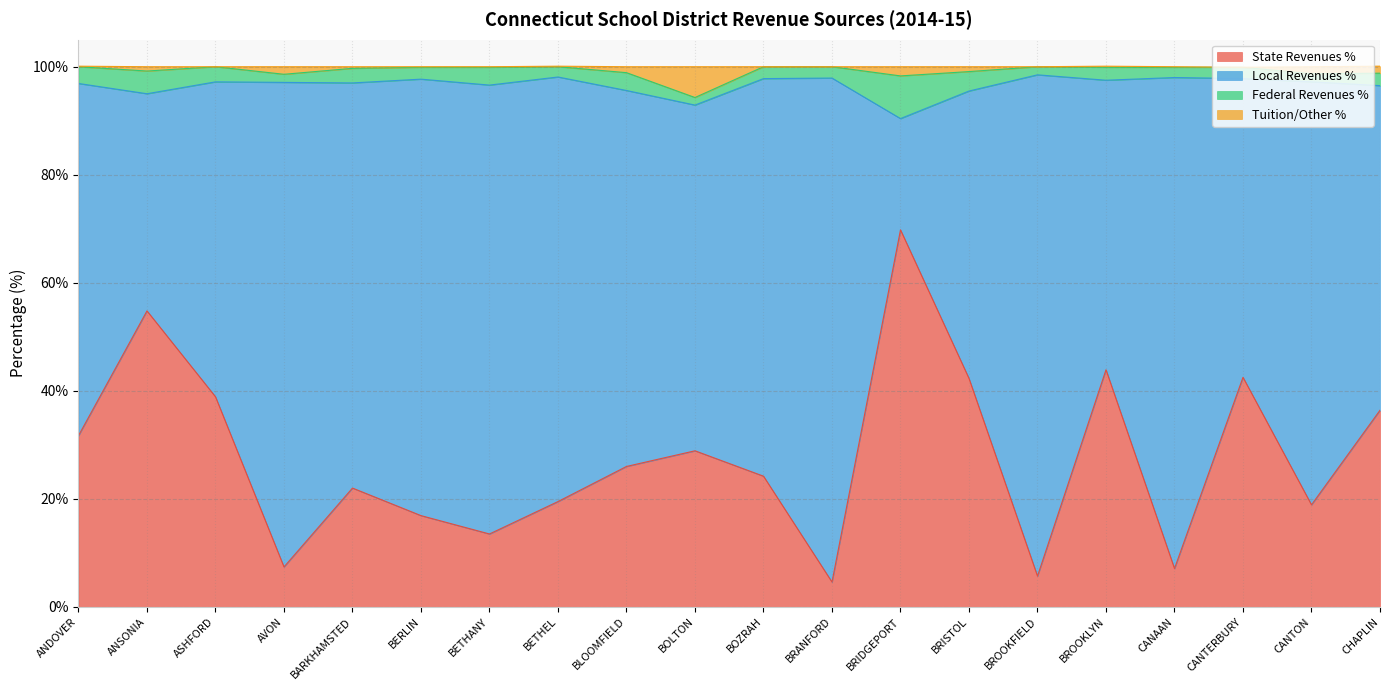

The value of Tuition/Other % at BARKHAMSTED is 154.3. True or false?

False